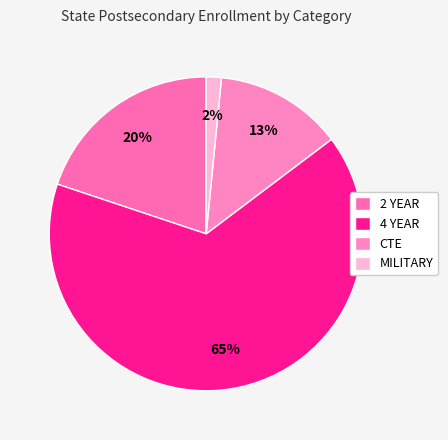

Does 4 YEAR account for over 50% of the chart?

Yes